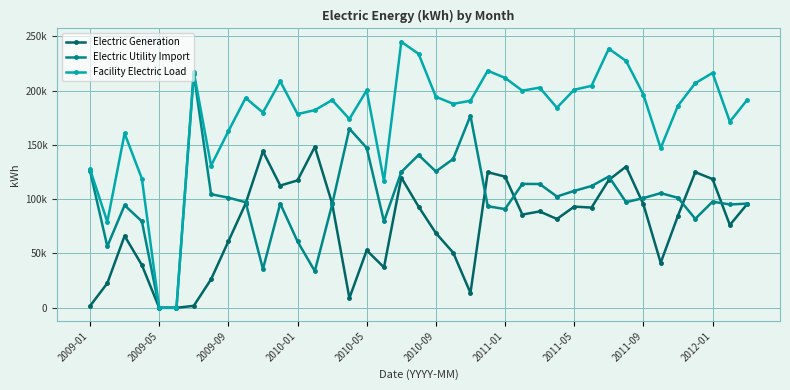

What are all the series names shown in the legend?

Electric Generation, Electric Utility Import, Facility Electric Load